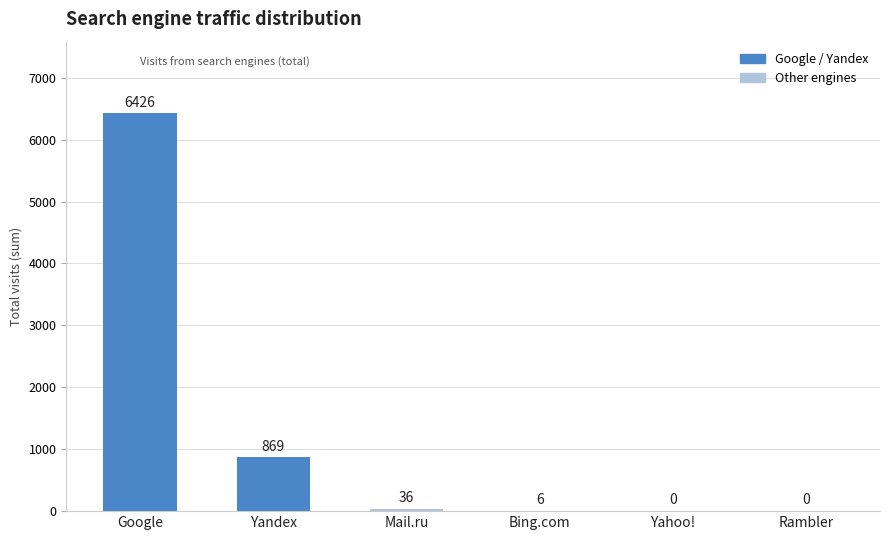

Which has a higher value, Yandex or Mail.ru?

Yandex